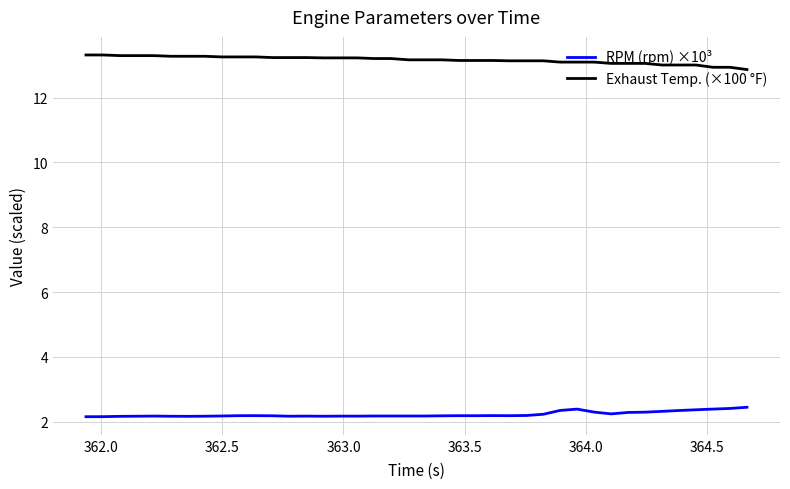

What is the maximum value shown in the chart?

13.3